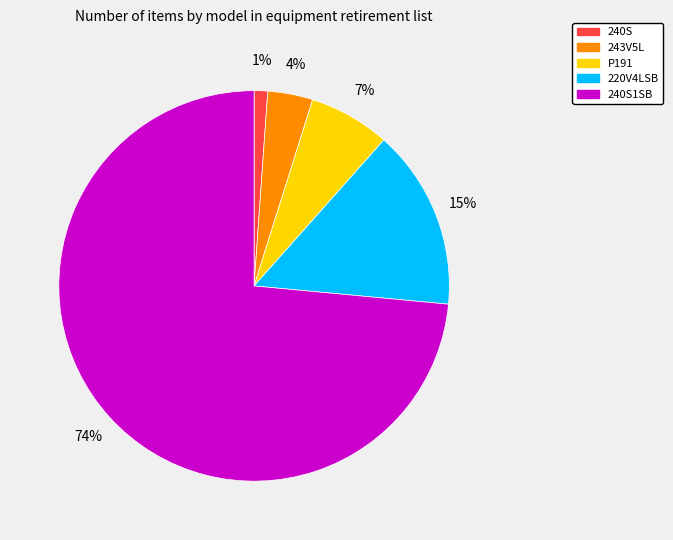

How many slices are in this pie chart?

5